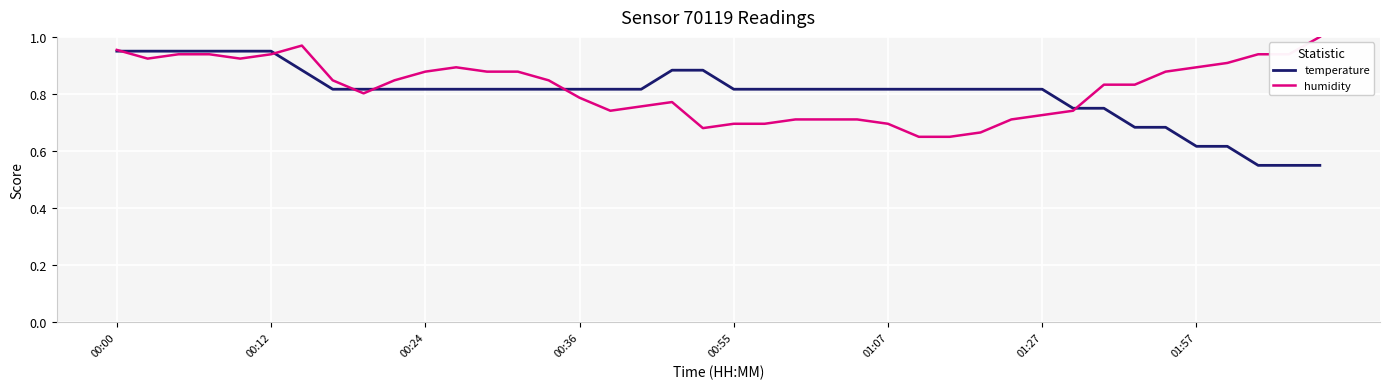

Rank the series by their maximum value, from lowest to highest.

temperature, humidity